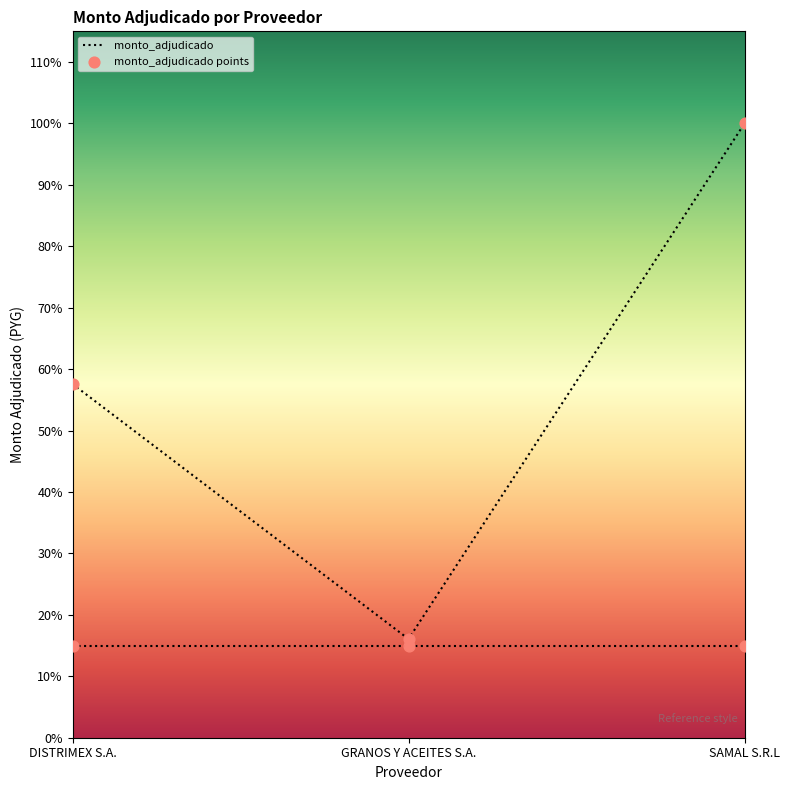

Between SAMAL S.R.L and GRANOS Y ACEITES S.A., which is larger?

SAMAL S.R.L